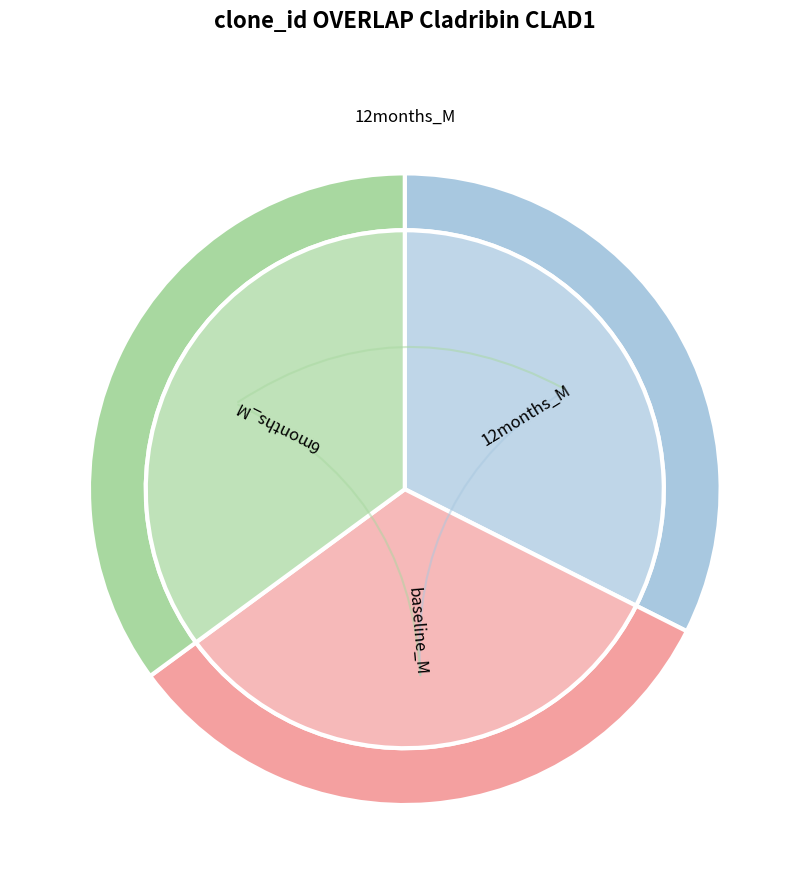

Is there a majority slice in this chart?

No